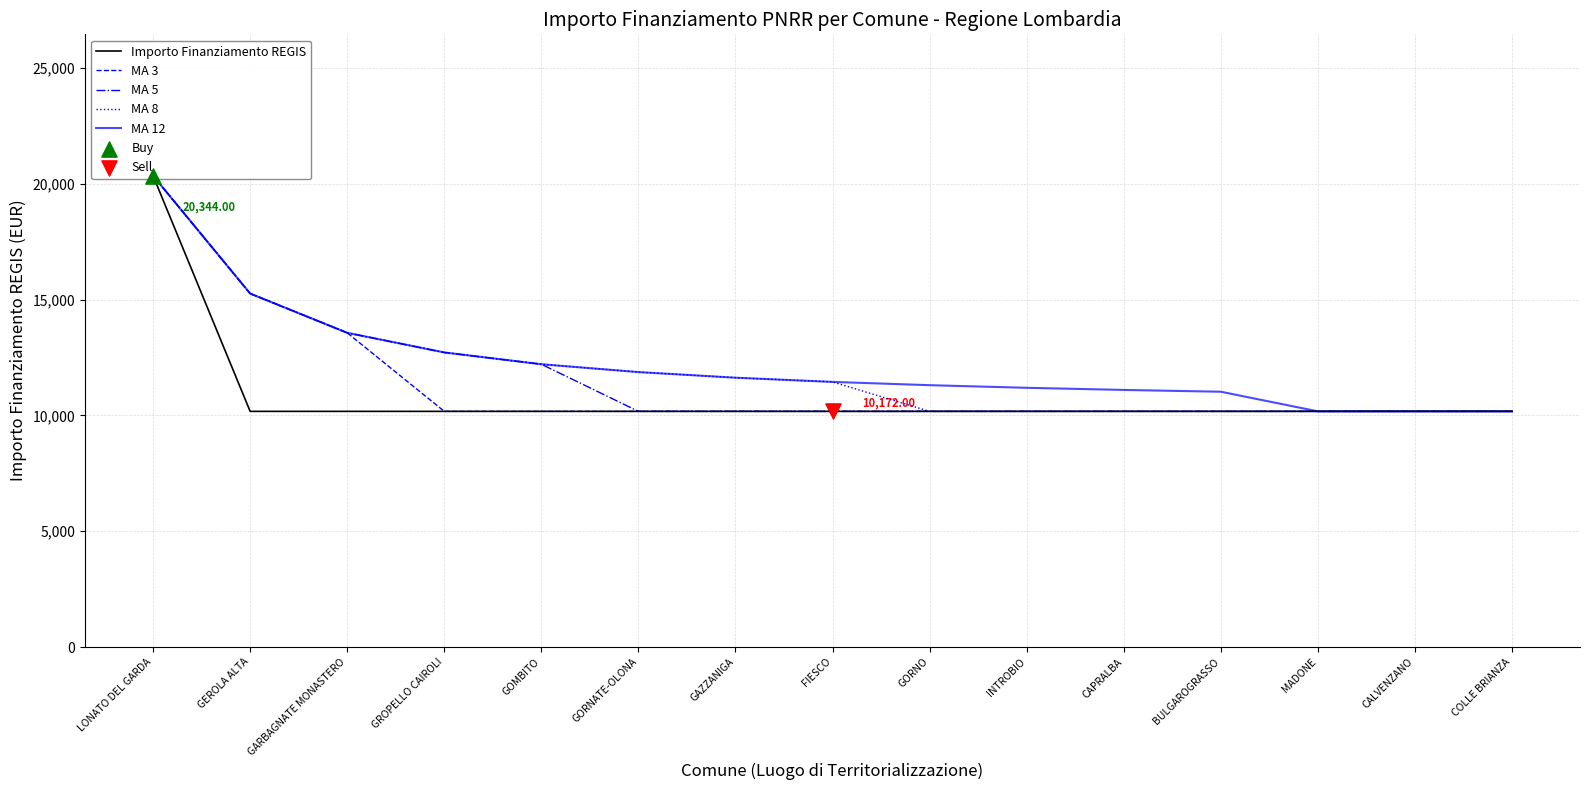

Which series has the largest total across all categories?

MA 12